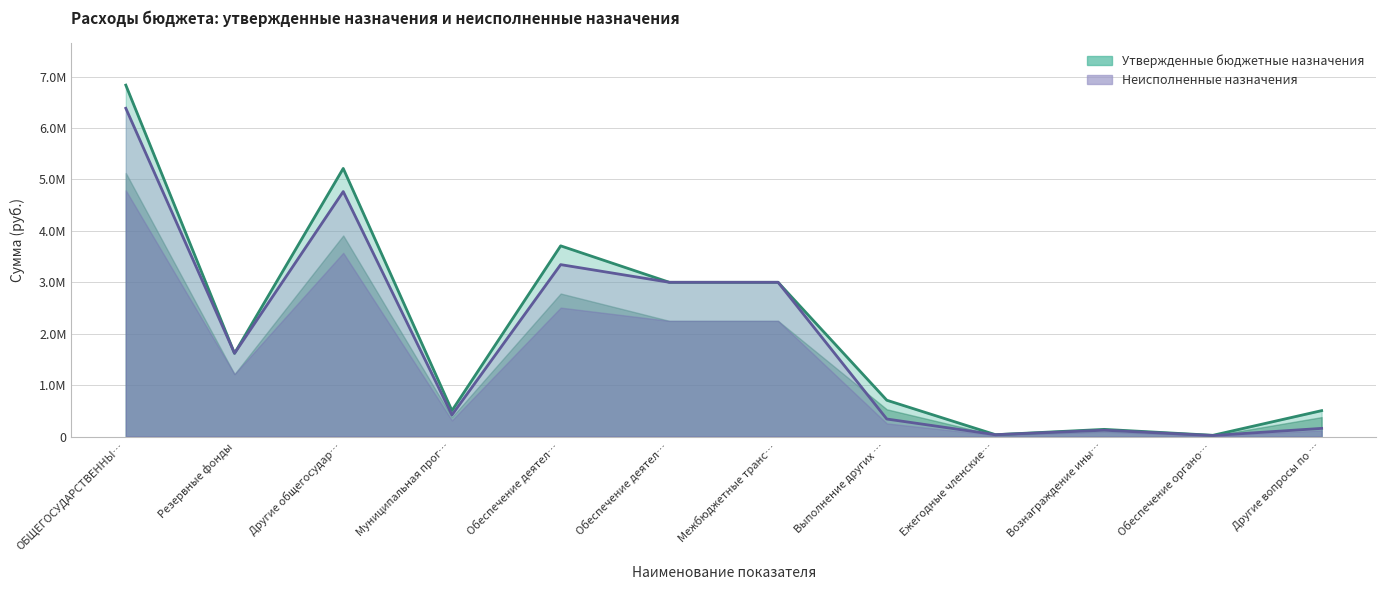

Which category has the lowest value in the Утвержденные бюджетные назначения series?

Обеспечение органо…